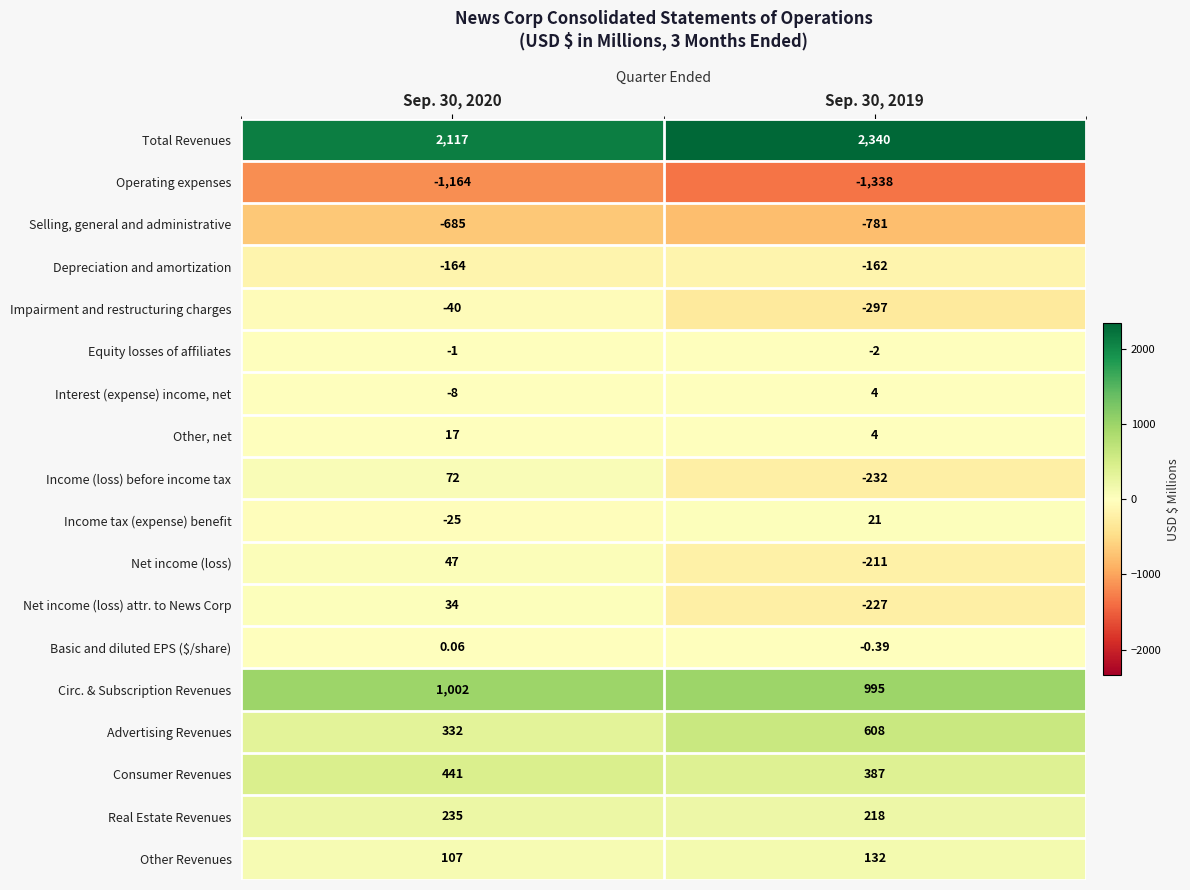

What is the greatest value displayed?

2340.0